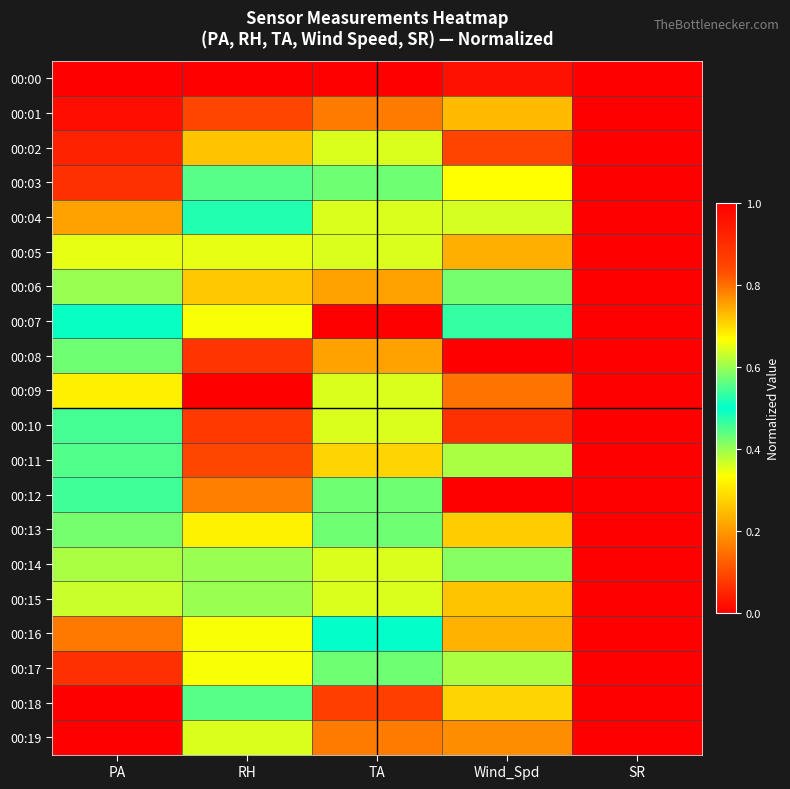

Which label corresponds to the smallest value in the chart?

RH